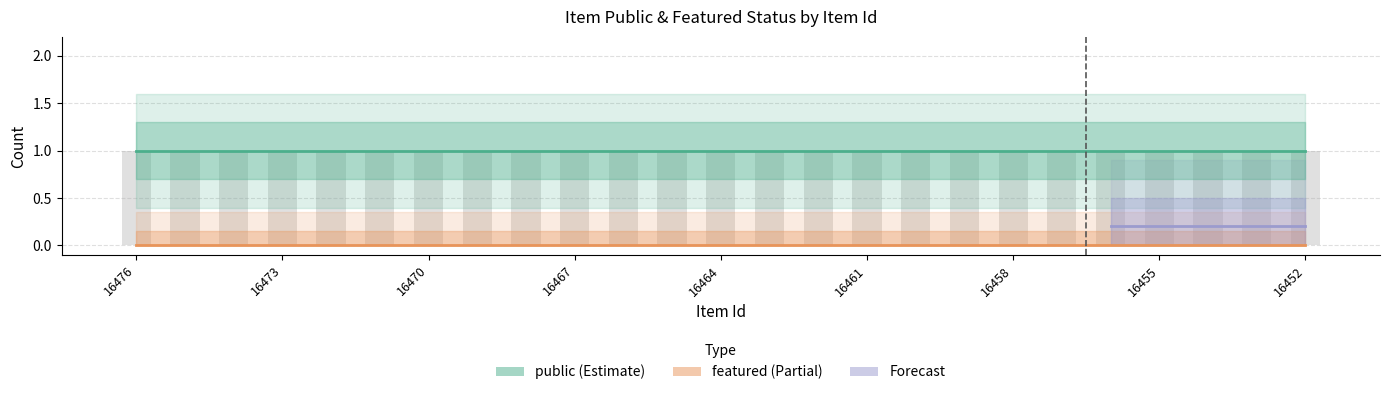

What is the spread (max minus min) of values at 16465?

1